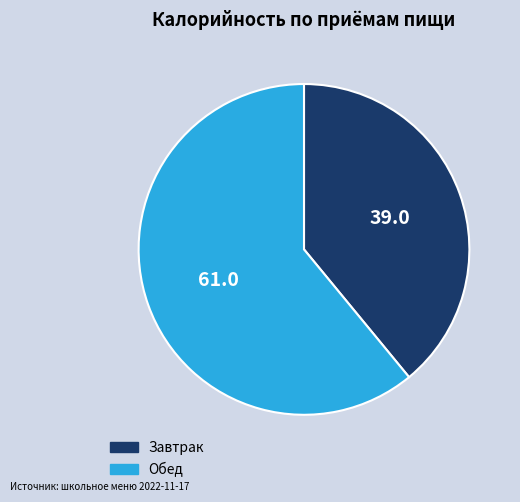

Which has a higher value, Завтрак or Обед?

Обед